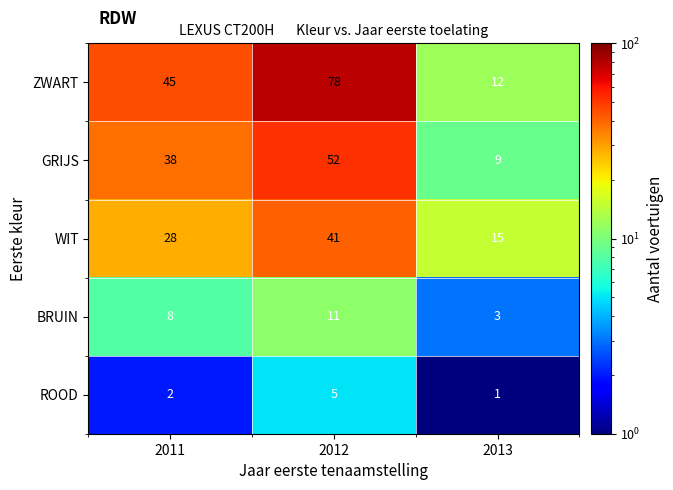

At which category does the chart reach its minimum across all series?

2013